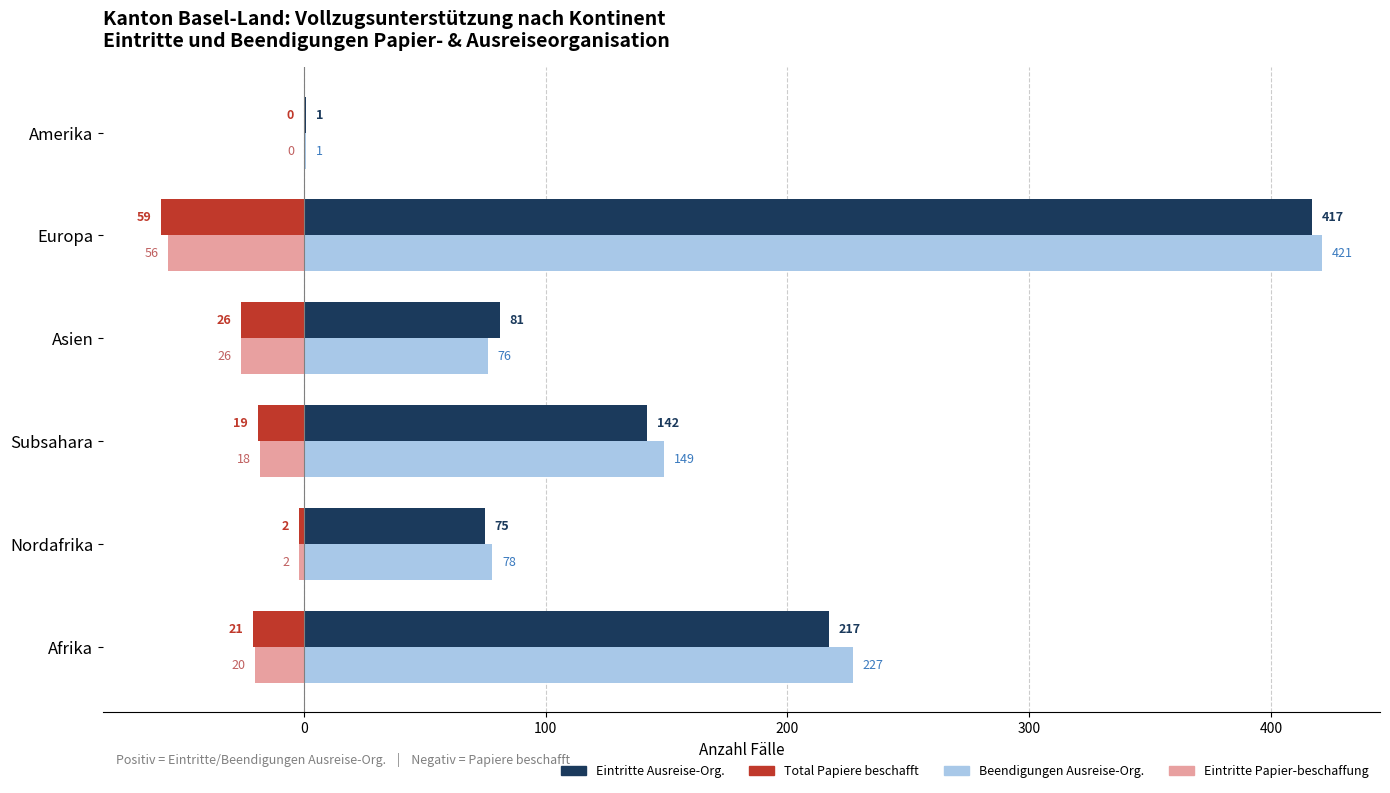

At which category does the chart reach its peak across all series?

Europa